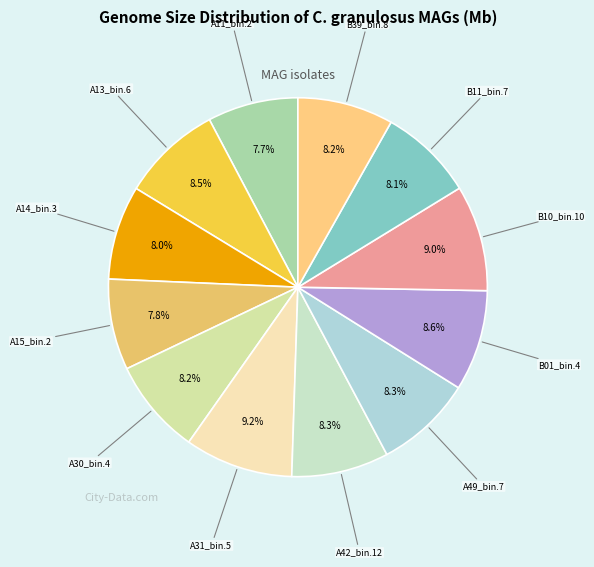

What is the ratio of the value at A31_bin.5 to the value at A42_bin.12?

1.1